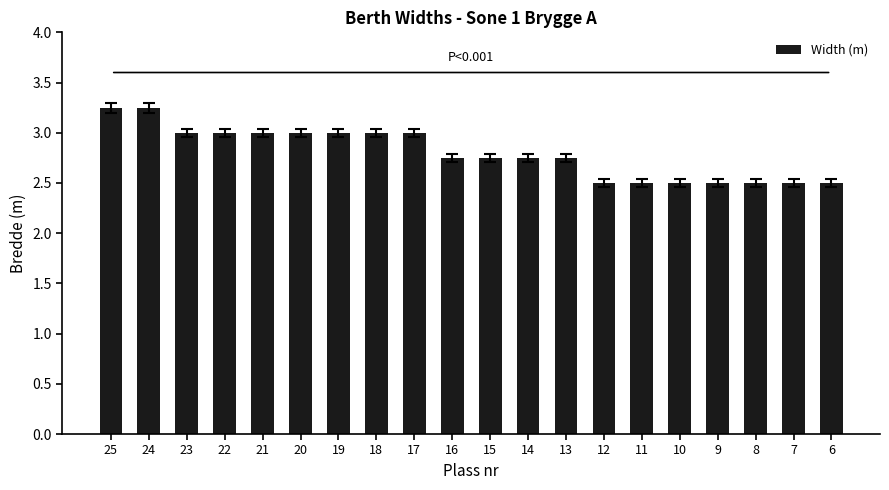

What is the change in value from 25 to 14?

-0.5